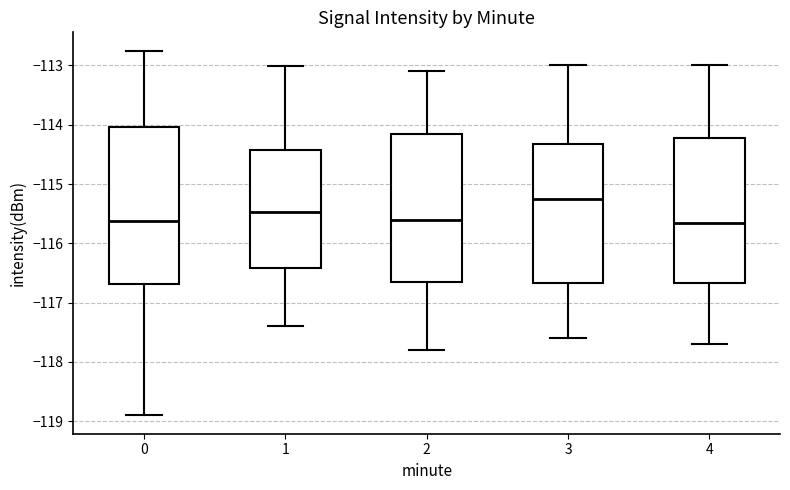

Which box's median line is the highest?

3